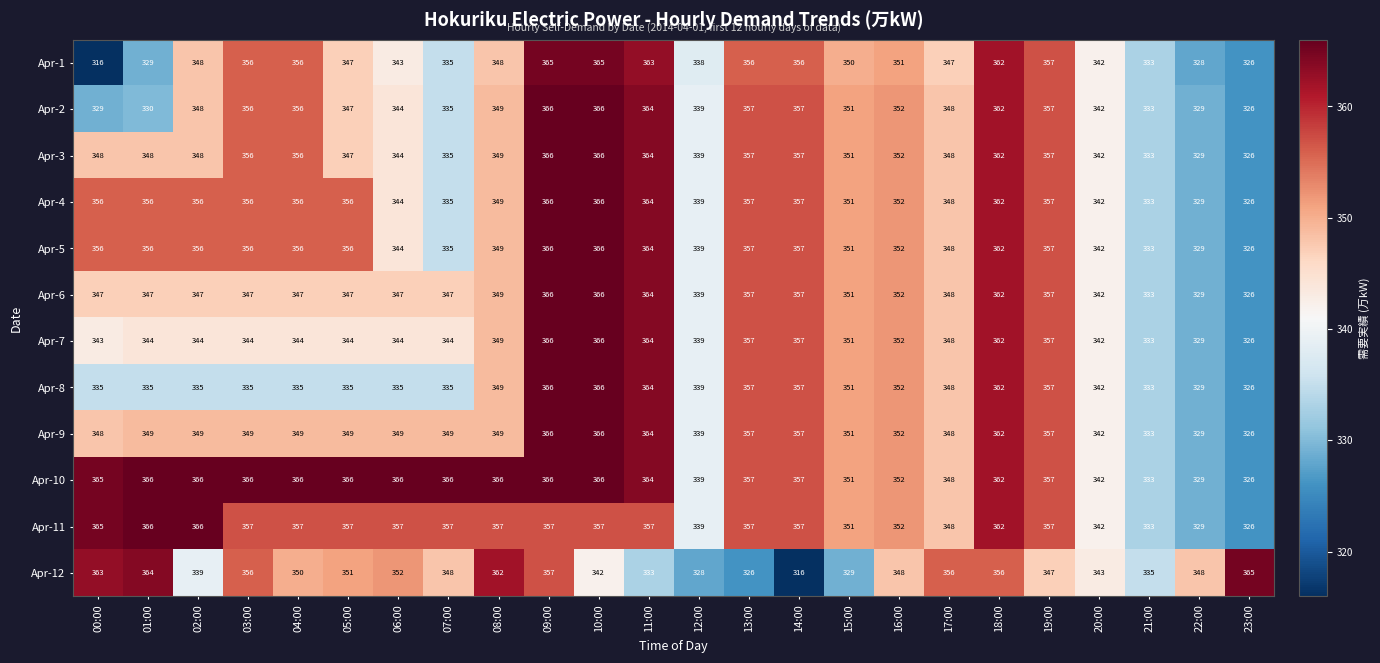

What is the difference between the second highest and second lowest values in the Apr-11 series?

37